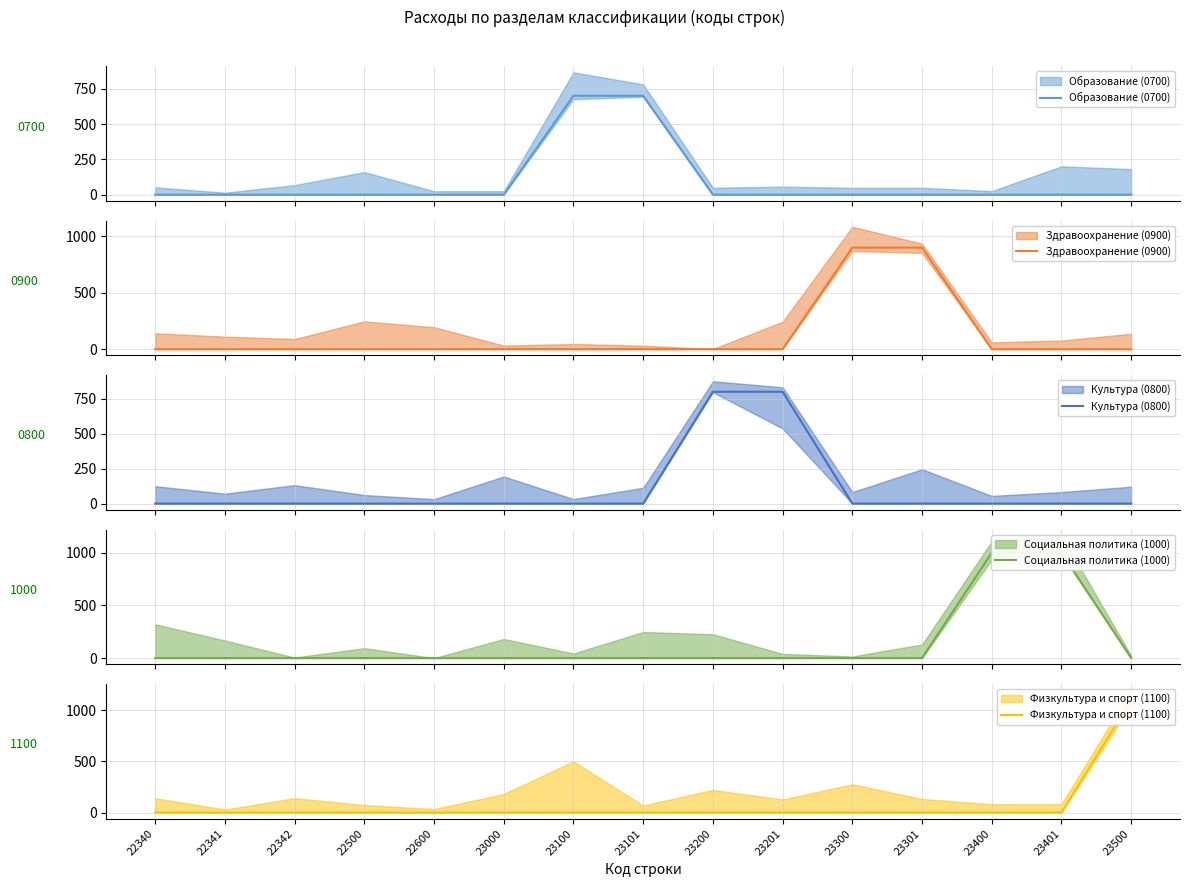

Reading left to right, transcribe all the data shown in this chart.

Образование (0700): 22340=0	22341=0	22342=0	22500=0	22600=0	23000=0	23100=700	23101=700	23200=0	23201=0	23300=0	23301=0	23400=0	23401=0	23500=0
Здравоохранение (0900): 22340=0	22341=0	22342=0	22500=0	22600=0	23000=0	23100=0	23101=0	23200=0	23201=0	23300=900	23301=900	23400=0	23401=0	23500=0
Культура (0800): 22340=0	22341=0	22342=0	22500=0	22600=0	23000=0	23100=0	23101=0	23200=800	23201=800	23300=0	23301=0	23400=0	23401=0	23500=0
Социальная политика (1000): 22340=0	22341=0	22342=0	22500=0	22600=0	23000=0	23100=0	23101=0	23200=0	23201=0	23300=0	23301=0	23400=1000	23401=1000	23500=0
Физкультура и спорт (1100): 22340=0	22341=0	22342=0	22500=0	22600=0	23000=0	23100=0	23101=0	23200=0	23201=0	23300=0	23301=0	23400=0	23401=0	23500=1100